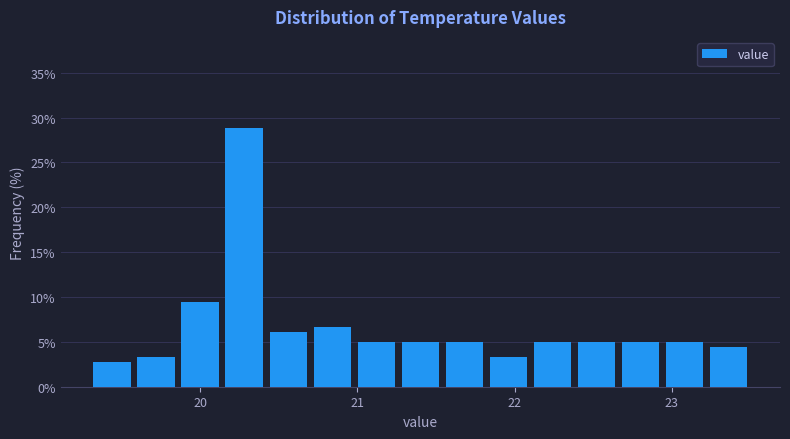

Around what value on the x-axis is the tallest bar? Give the approximate position of its centre, as read against the axis.

20.3